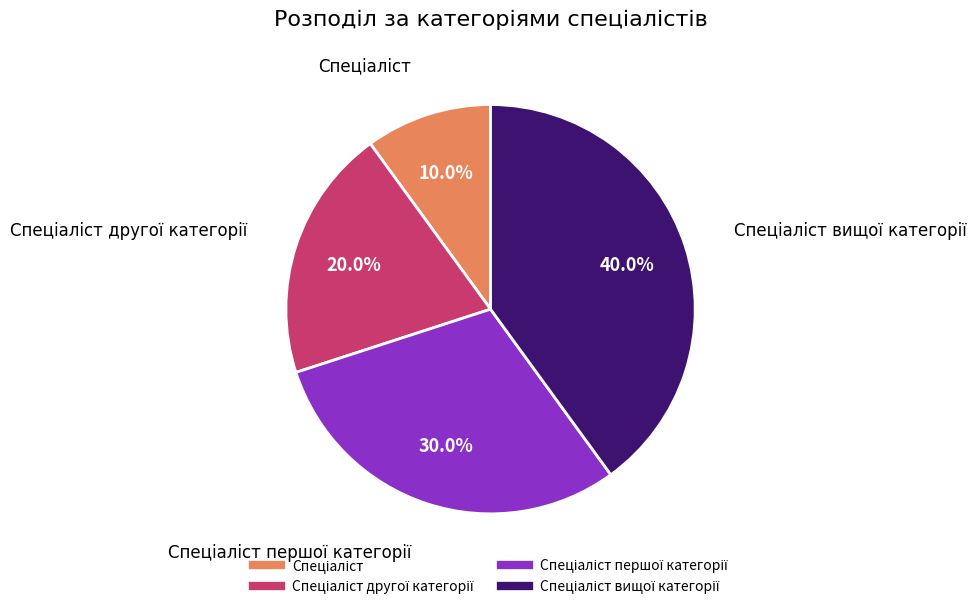

To the nearest percent, what is the average slice percentage?

25%